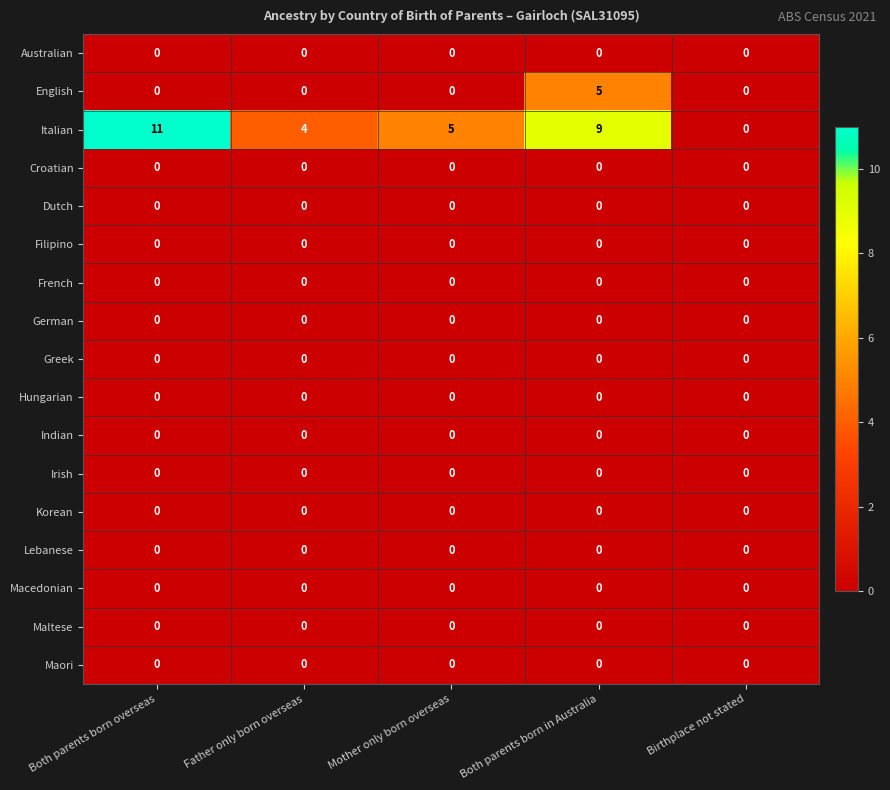

Which series has the widest spread of values?

Italian